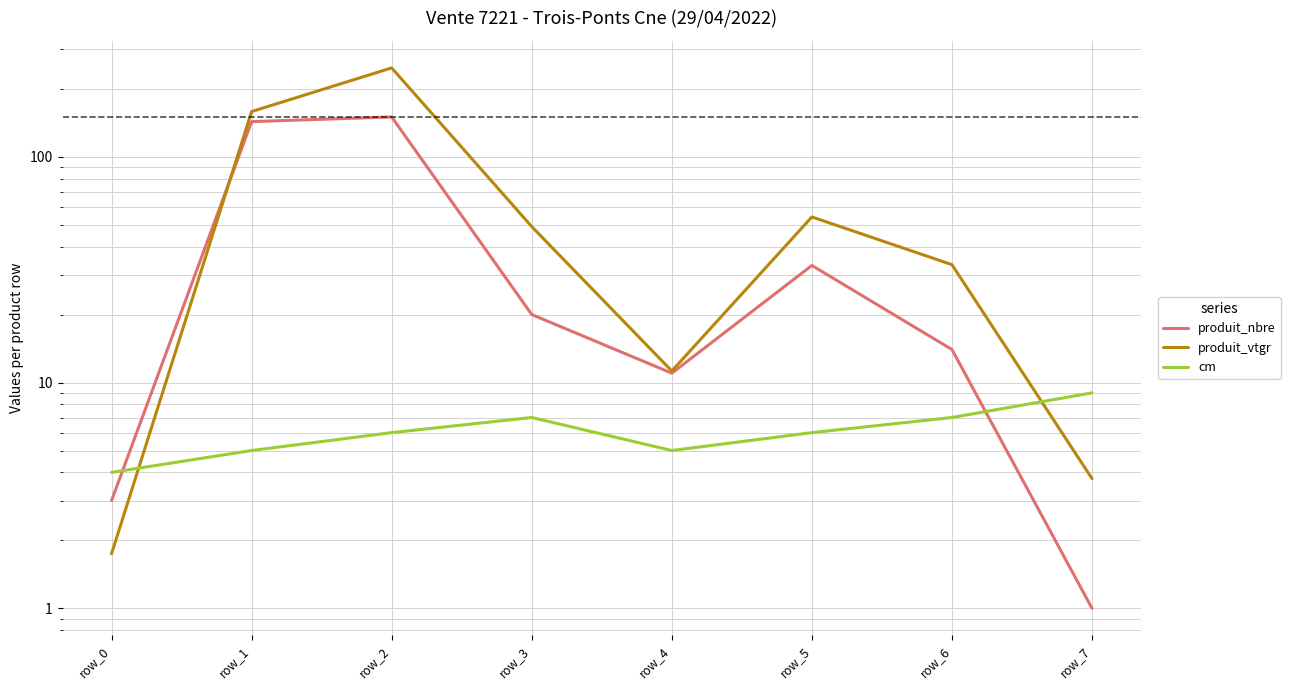

At which category is the sum across all series the highest?

row_2